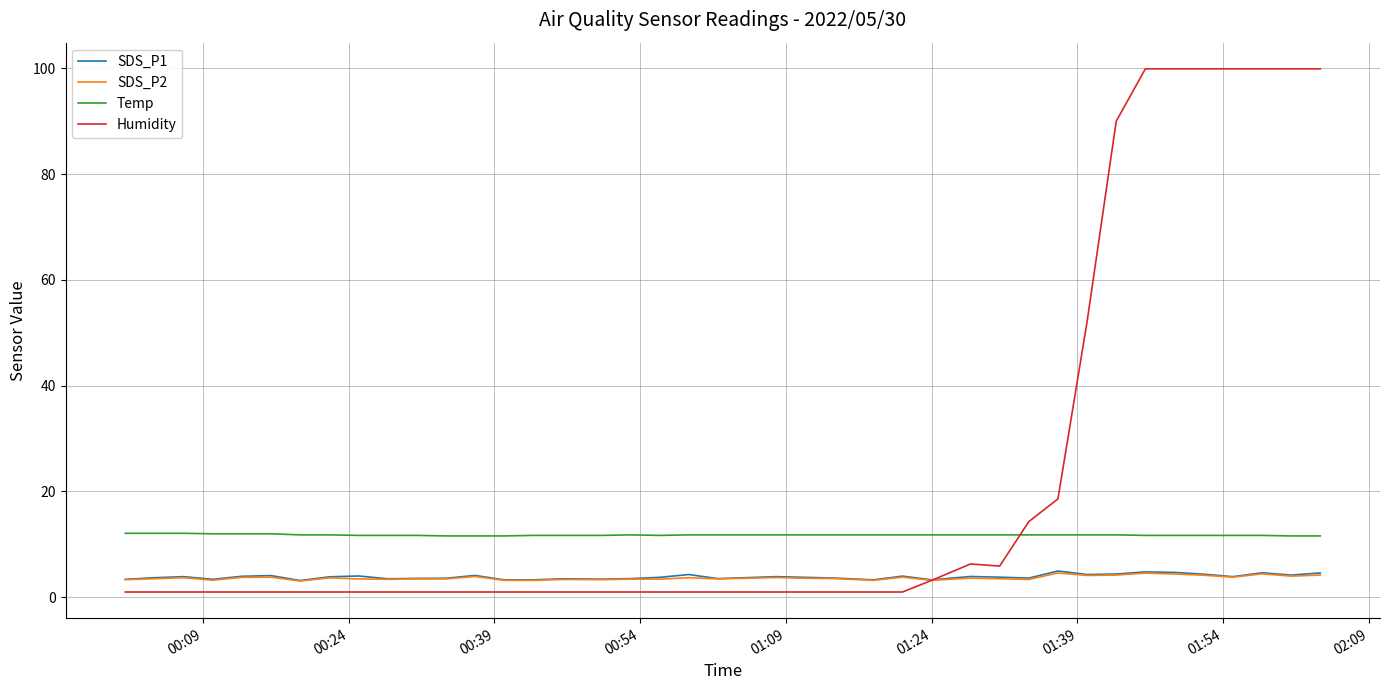

How many intersections are there between Temp and Humidity?

1